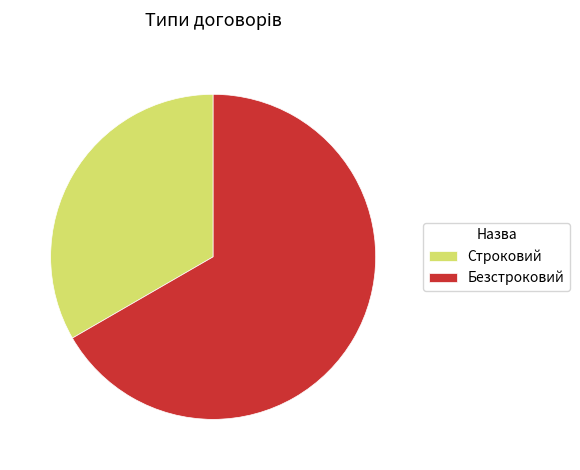

Which category has the biggest portion of the pie?

Безстроковий